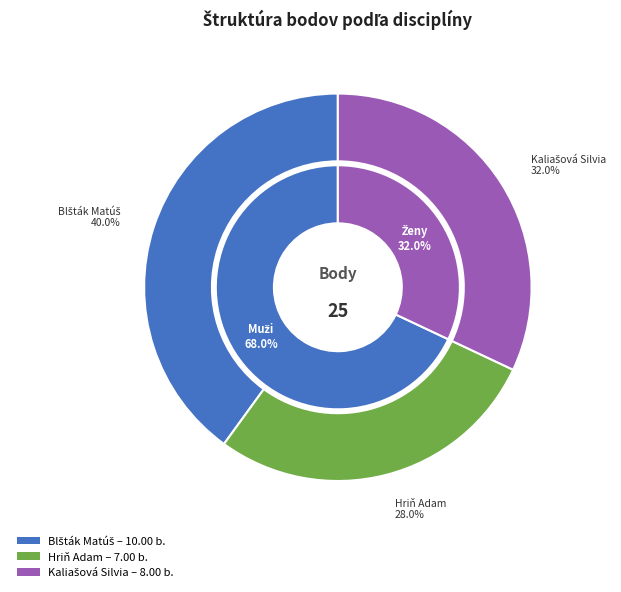

What percentage is the skok do diaľky - Muži (Blšták) slice, to the nearest percent?

40%